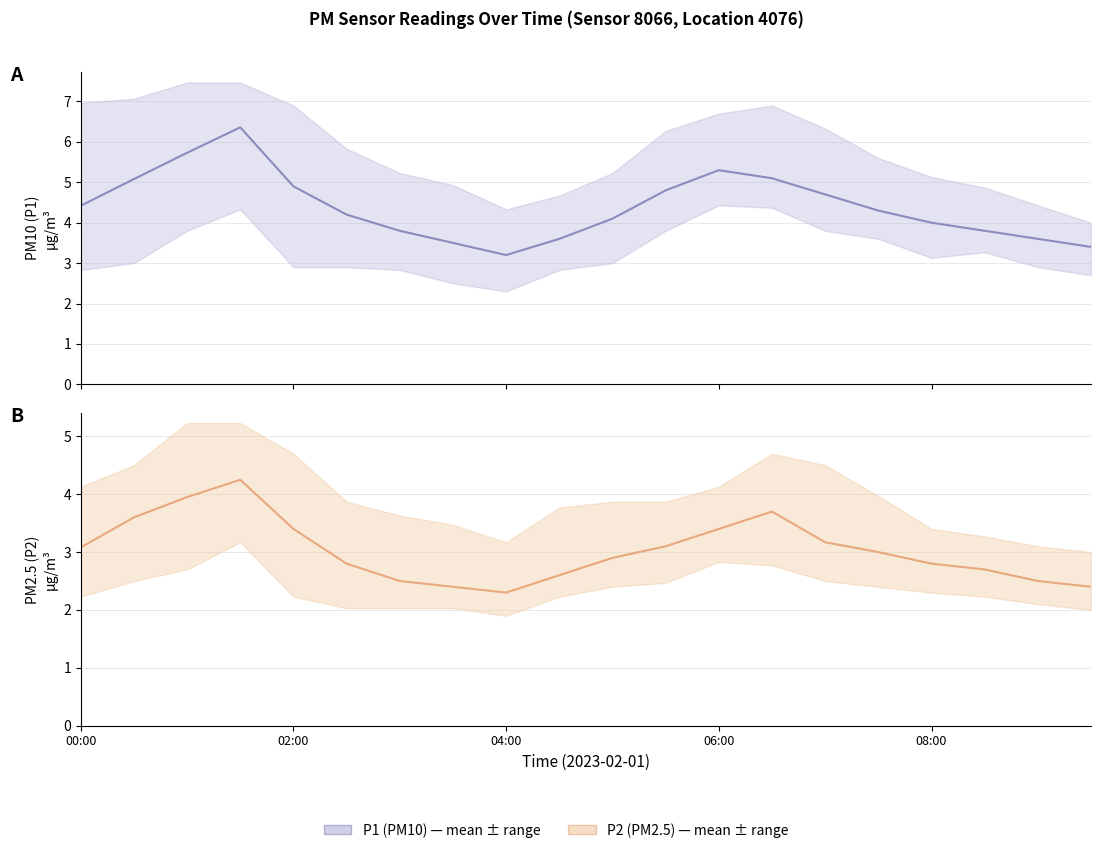

What is the sum of all P2 (PM2.5 mean) values?

60.5